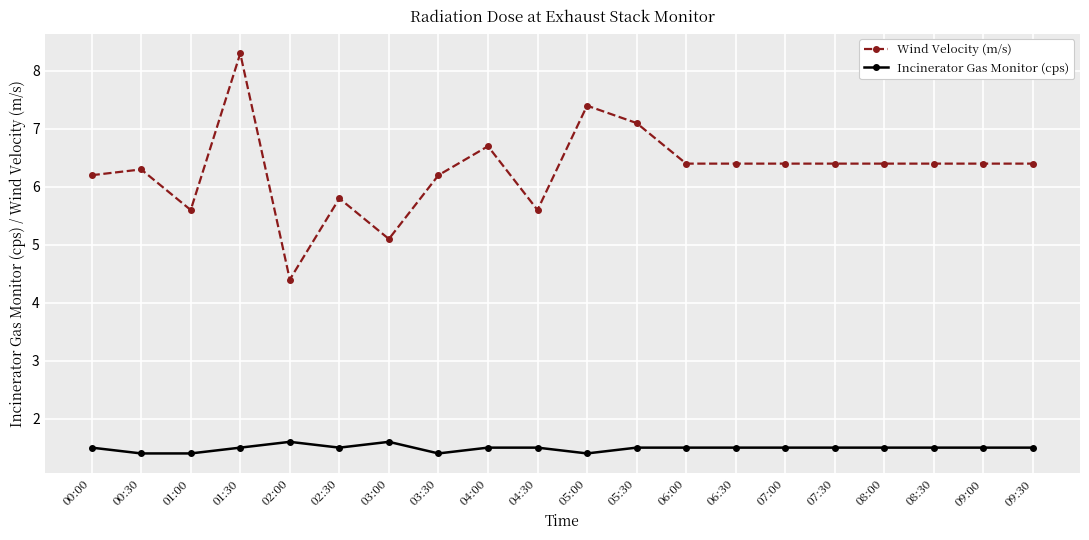

The Wind Velocity (m/s) series shows 10.3 at 06:00. True or false?

False